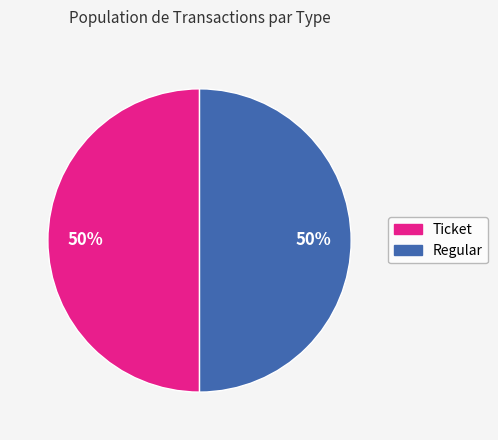

Is the sum of Regular and Ticket greater than half?

Yes